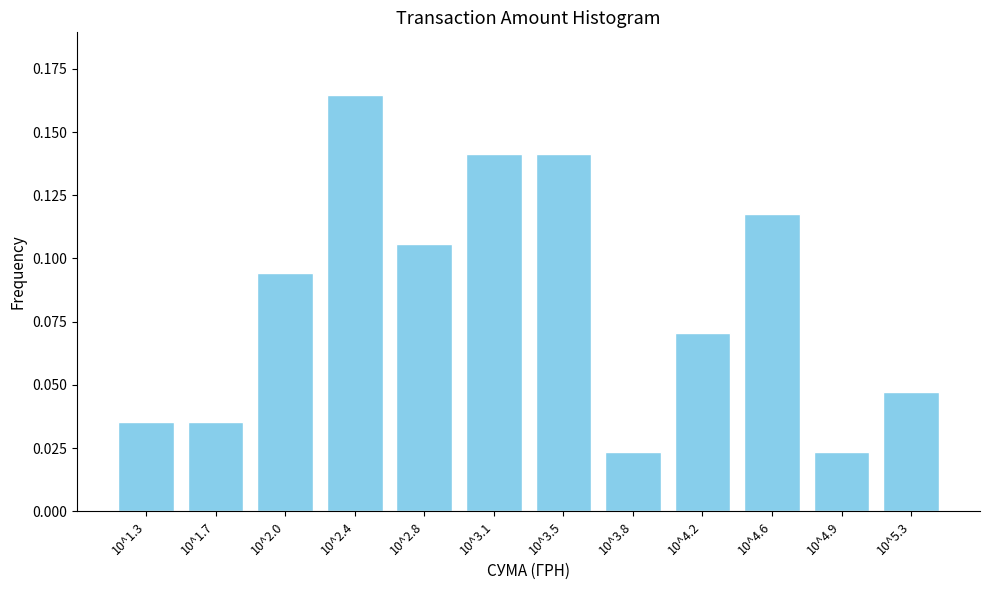

True or false: the data shows 0.3 at 10^3.5.

False